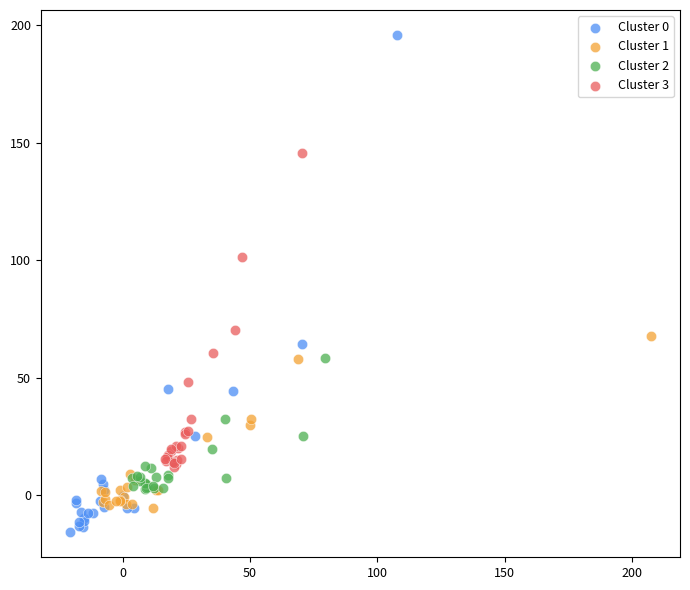

Which series has the widest spread of Y values?

Cluster 0